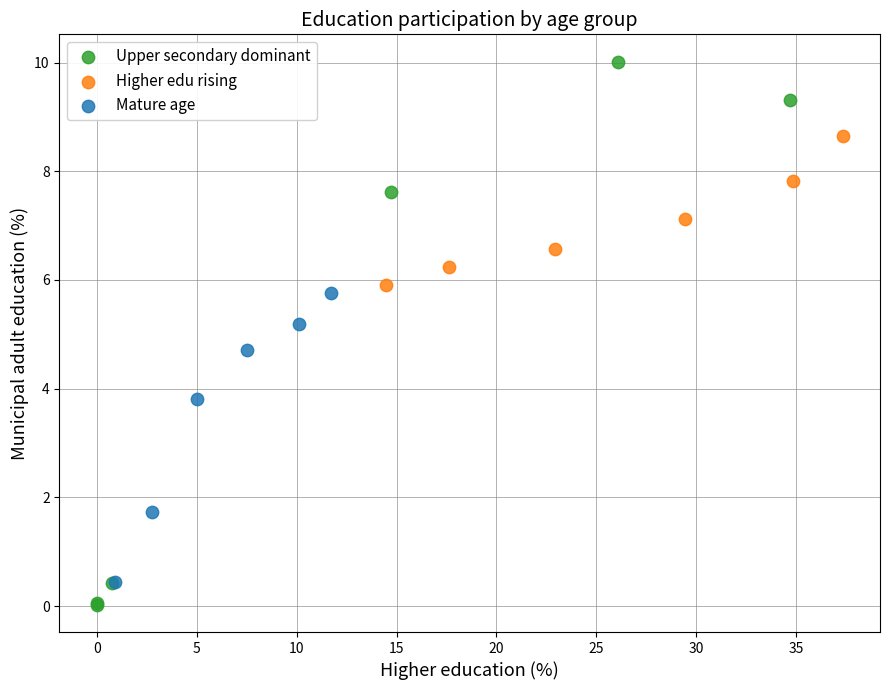

What are all the series names shown in the legend?

Upper secondary dominant, Higher edu rising, Mature age